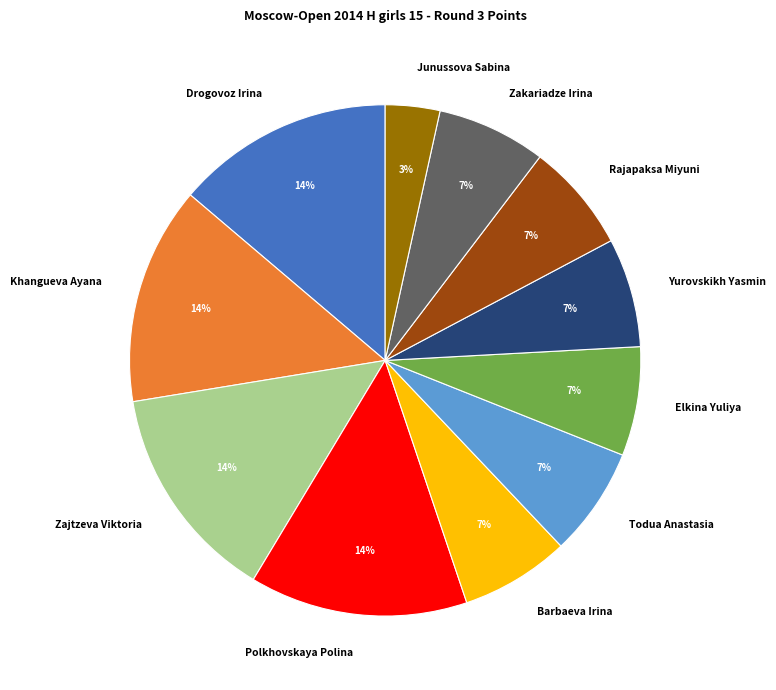

The Drogovoz Irina slice represents 14% of the pie. True or false?

True